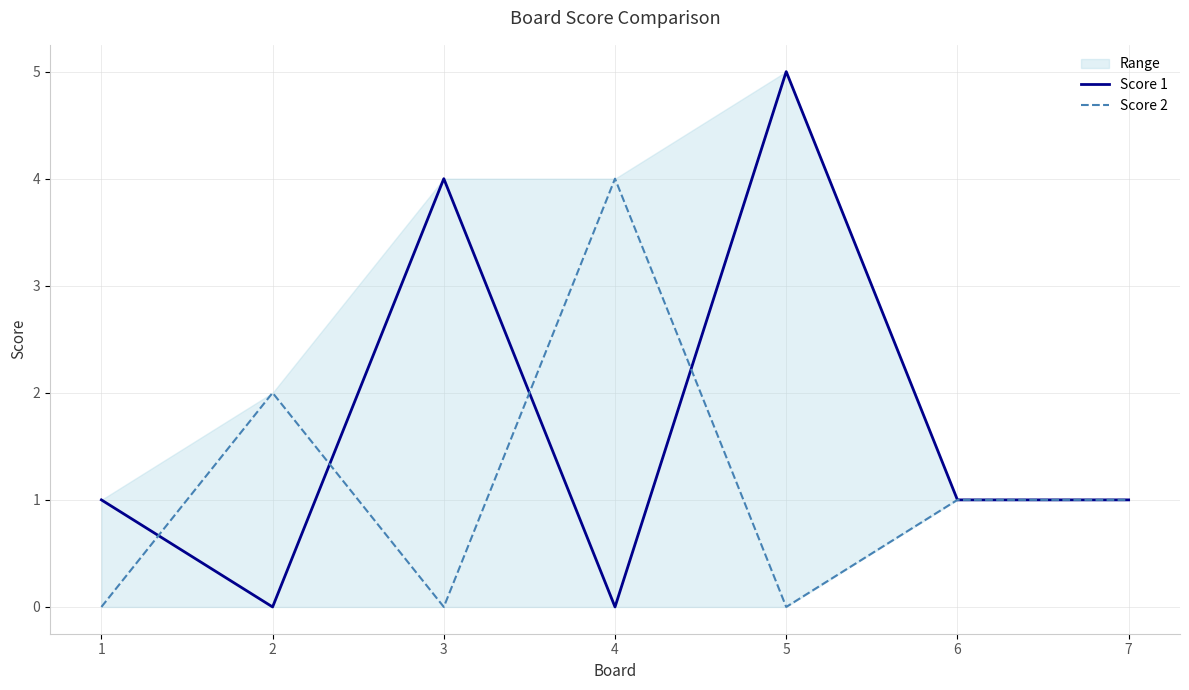

List the series in order of their overall mean, highest first.

Score 1, Score 2